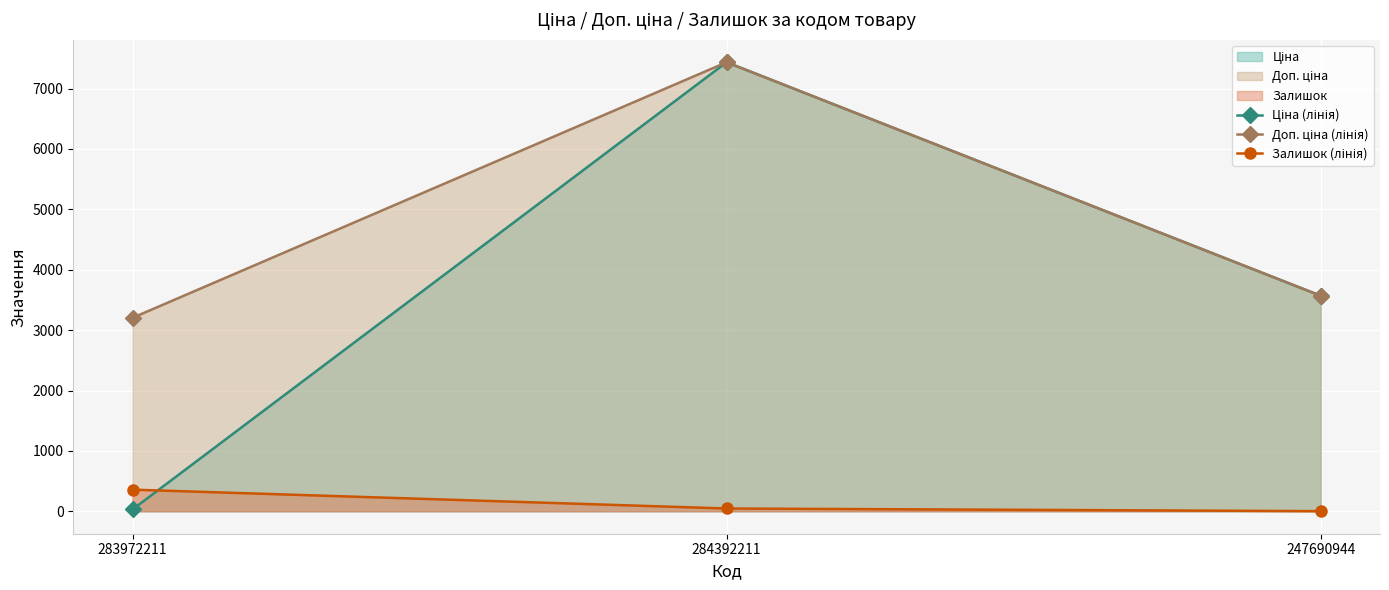

At which label does Ціна (лінія) reach its peak?

284392211